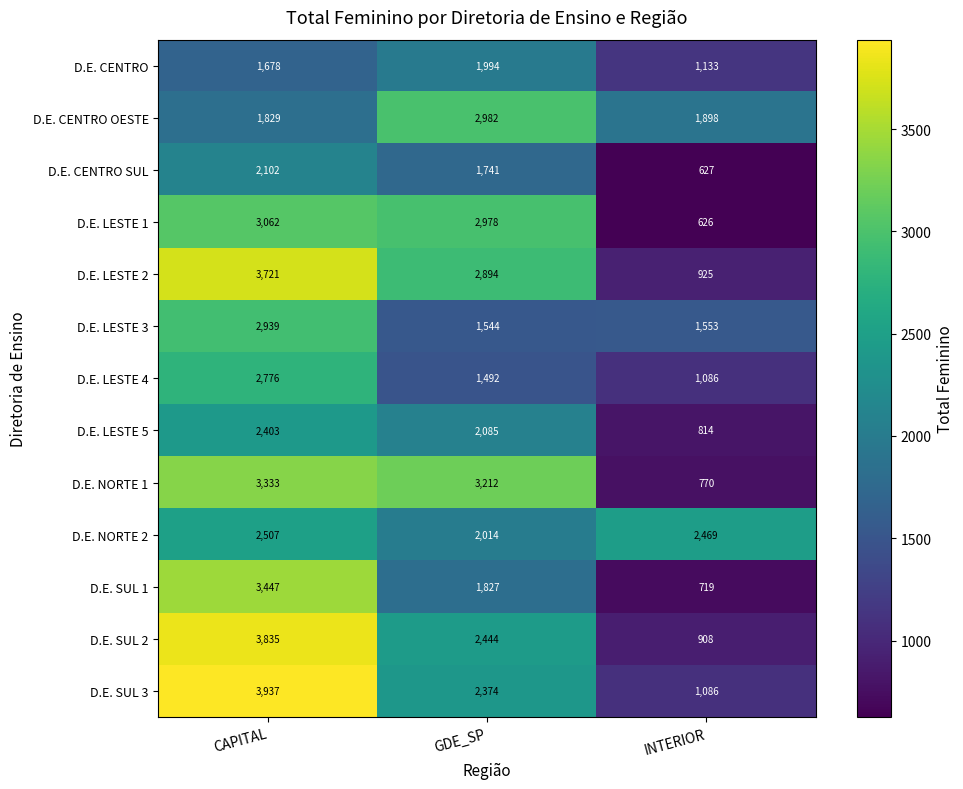

What is the minimum value shown in the chart?

626